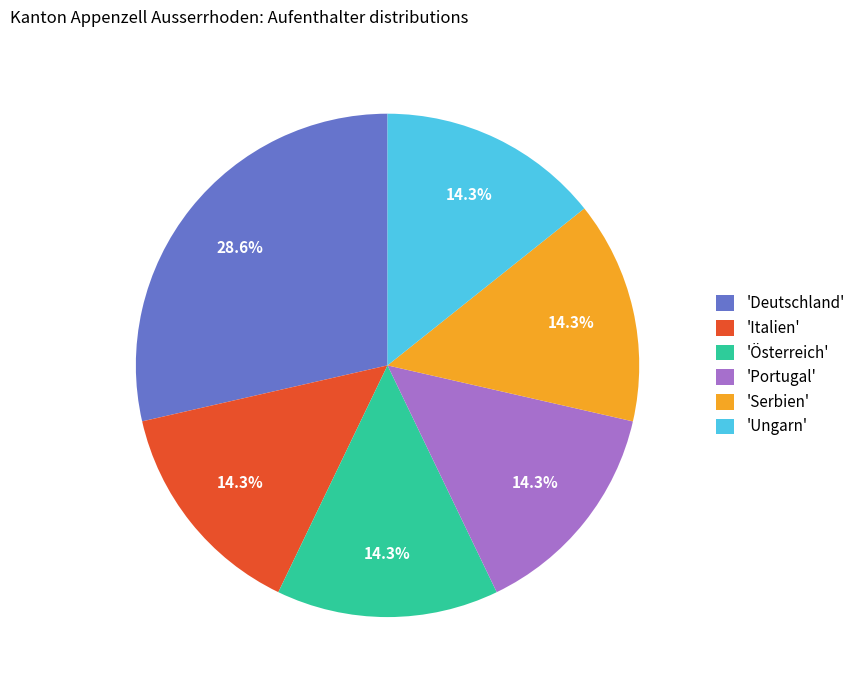

Approximately how many times larger is the value at 'Deutschland' compared to 'Portugal'?

2.0